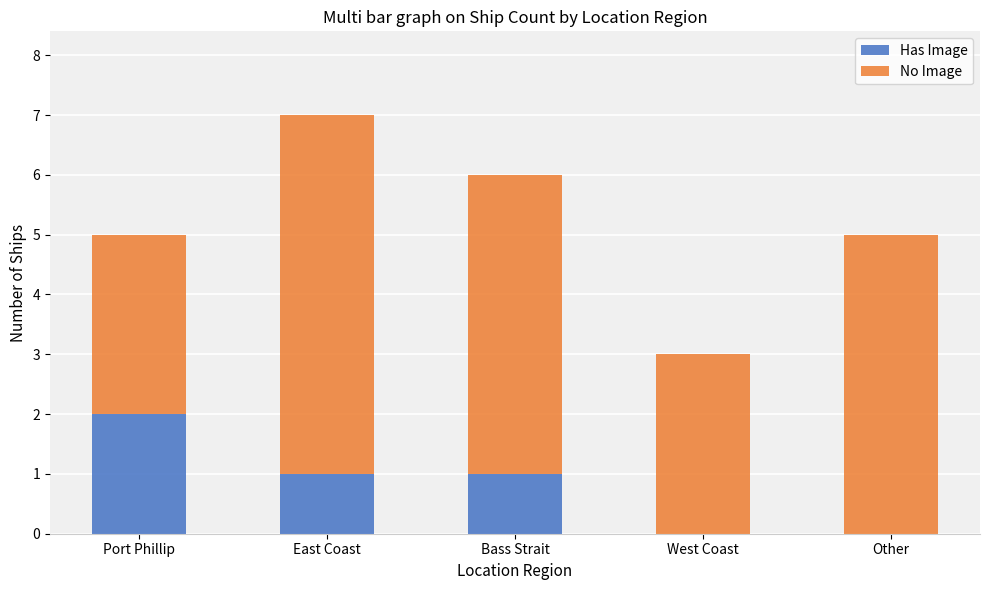

At which label does Has Image first exceed 1?

Port Phillip